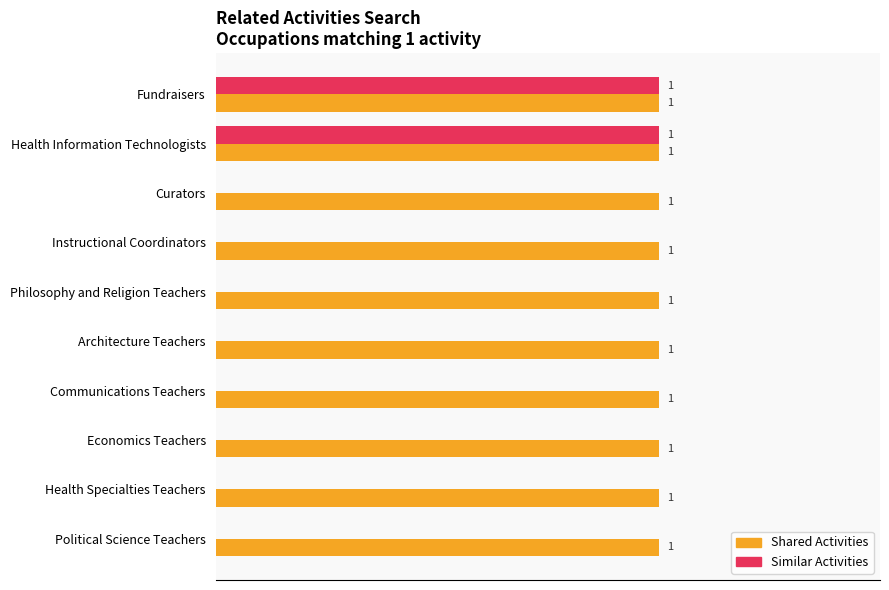

Which series has the largest total across all categories?

Shared Activities